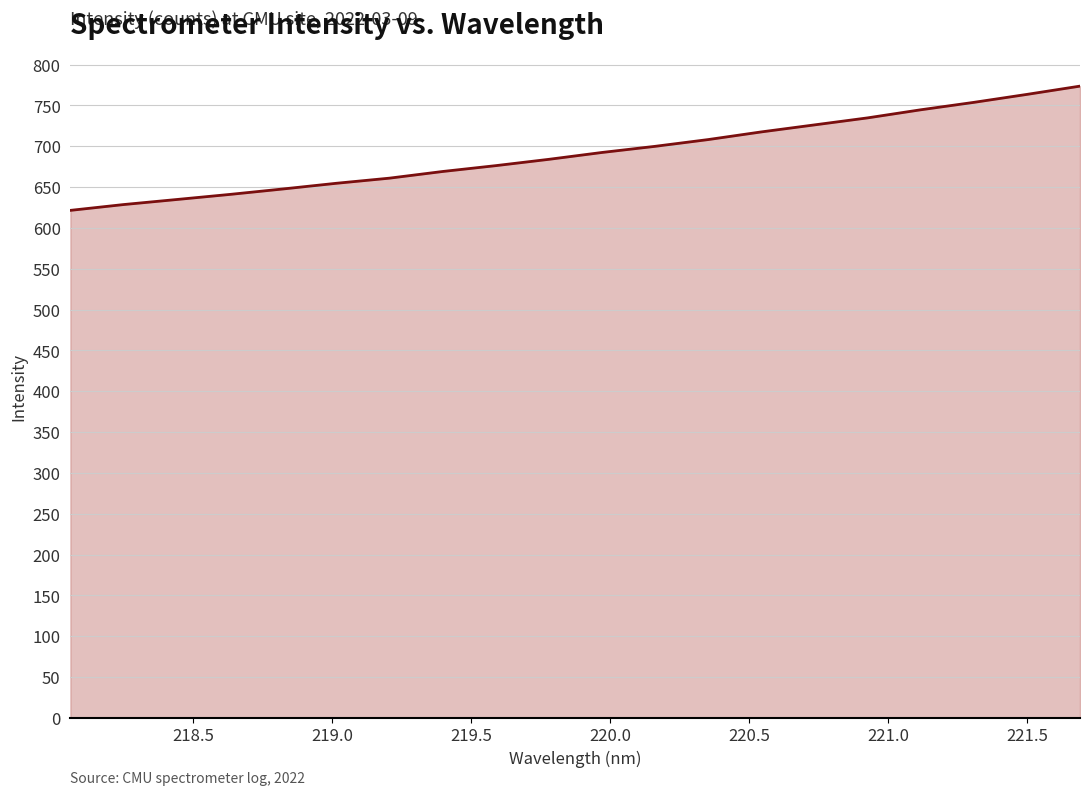

What is the smallest value displayed?

621.5